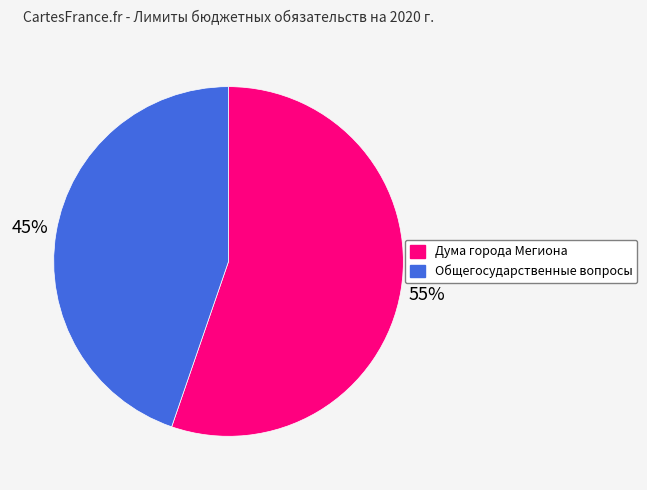

Between Общегосударственные вопросы and Дума города Мегиона, which is larger?

Дума города Мегиона